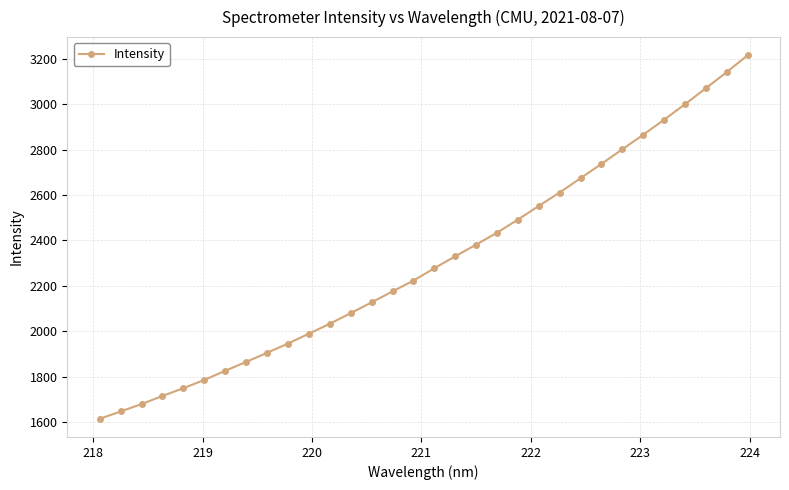

What is the value of the 3rd point from the left?

1679.5